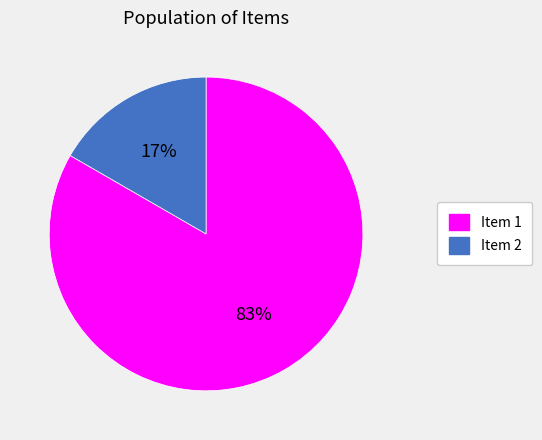

Does Item 2 account for over 50% of the chart?

No